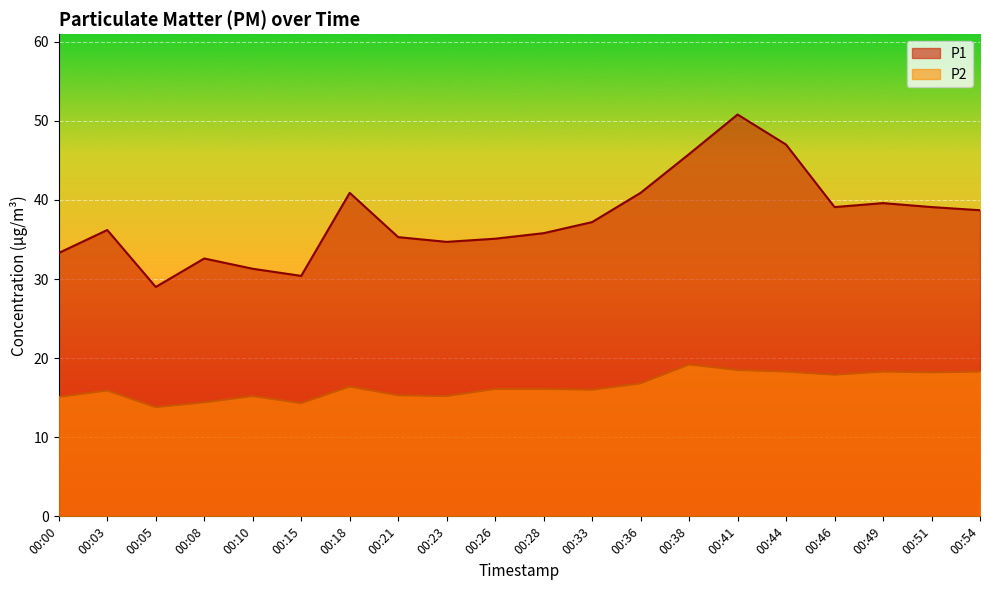

How many values in the P1 series exceed 37?

10